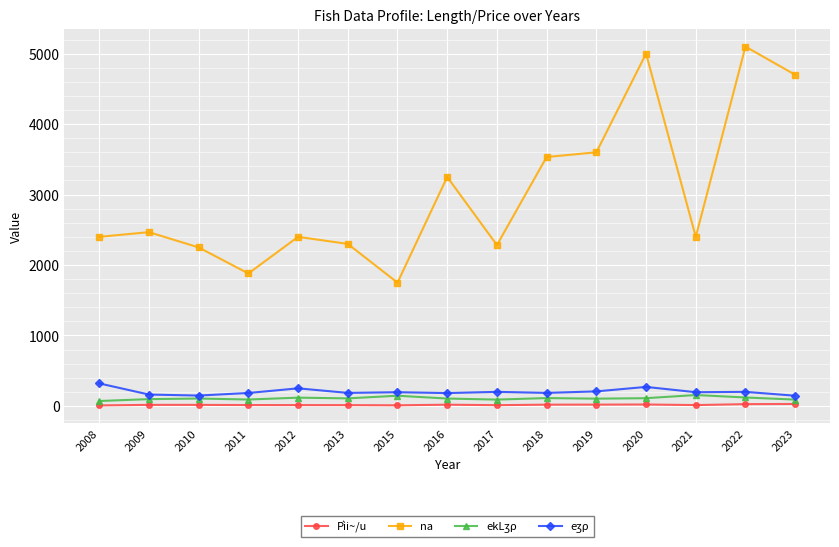

What is the minimum value shown in the chart?

7.5